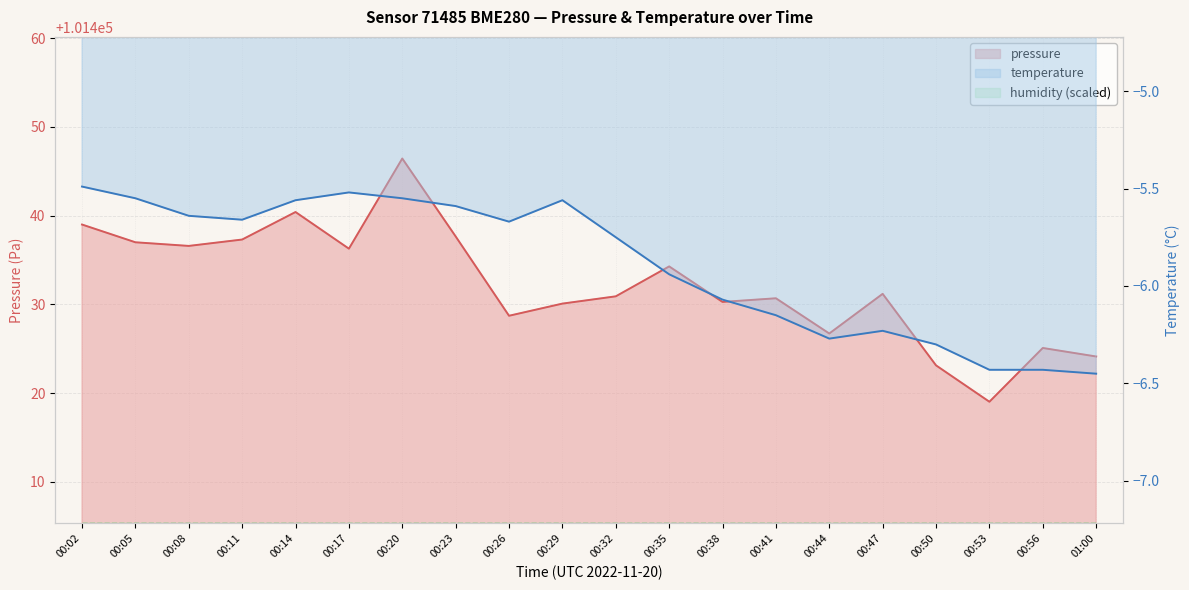

Is it true that temperature equals -6.1 at 00:38?

True